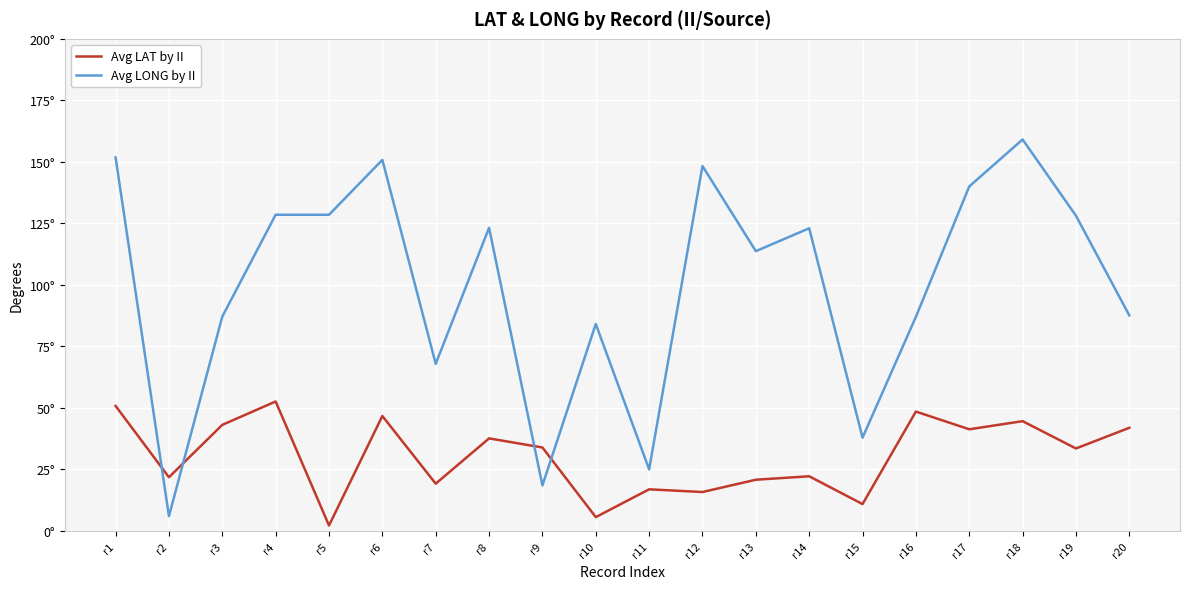

Where does the Avg LONG by II series first go above 123?

r1